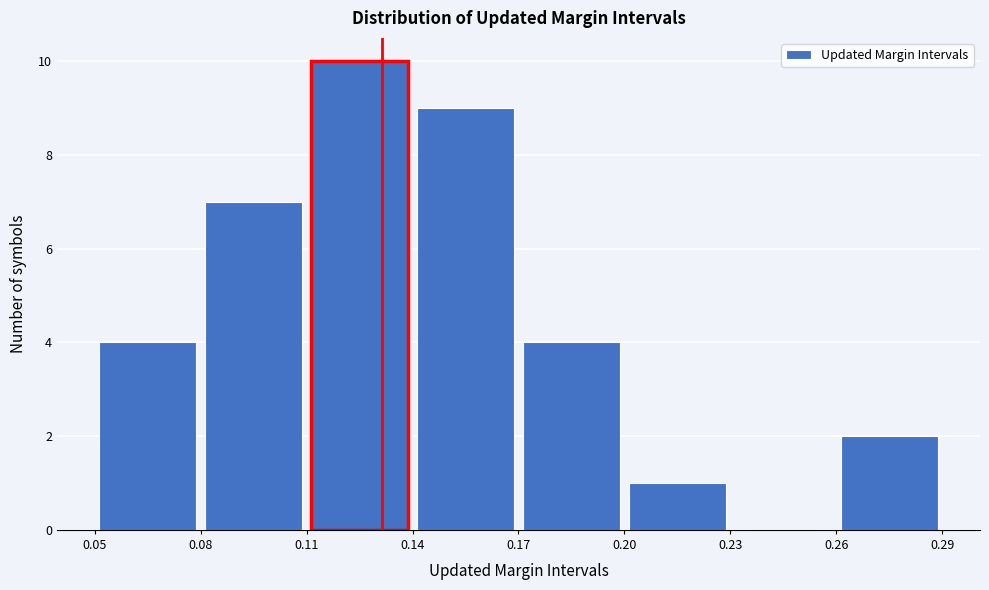

Reading left to right, list every bar in this chart as the range it spans on the x-axis followed by its height. The values are not printed on the chart, so give them approximately, as read against the axis.

0.05 to 0.08: 4
0.08 to 0.11: 7
0.11 to 0.14: 10
0.14 to 0.17: 9
0.17 to 0.20: 4
0.20 to 0.23: 1
0.23 to 0.26: 0
0.26 to 0.29: 2